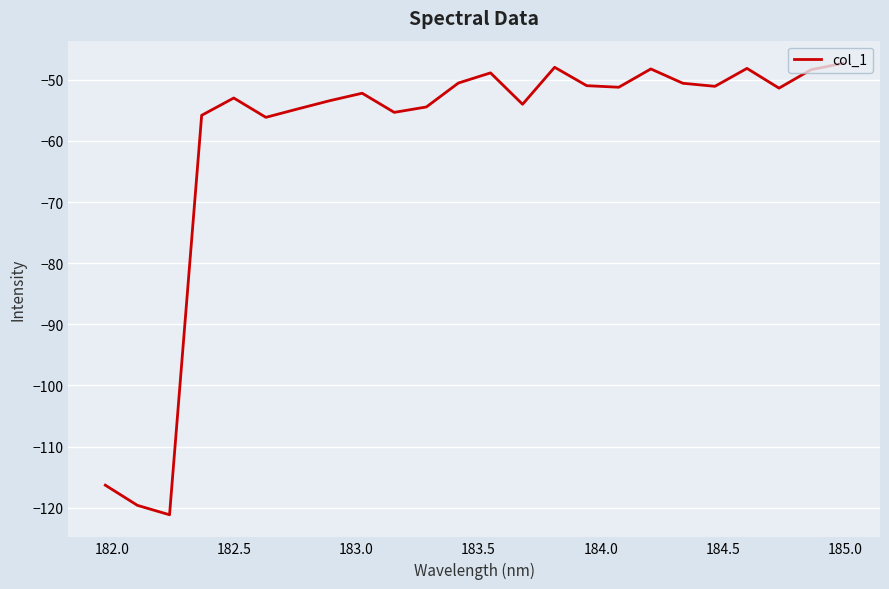

What is the maximum value shown in the chart?

-47.3